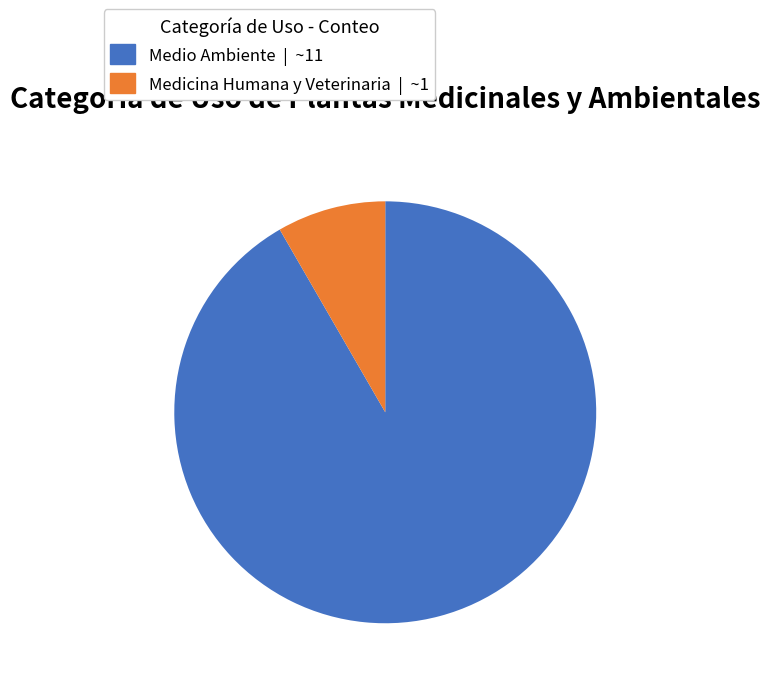

Is it true that Medicina Humana y Veterinaria | ~1 is 8% of the pie?

True